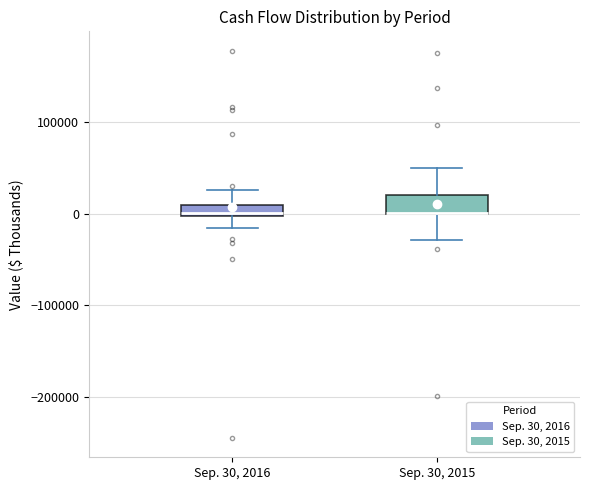

Where does the upper whisker of the box for Sep. 30, 2015 end on the y-axis? The values are not printed on the chart, so give them approximately, as read against the axis.

50000